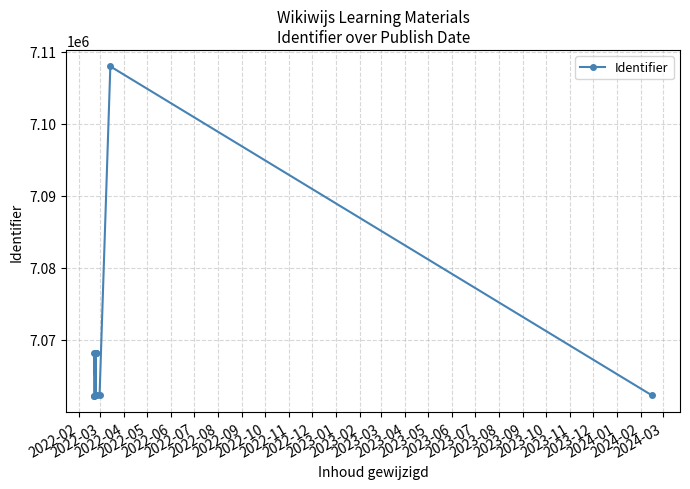

Is it true that the value at 2022-03 is 2788725?

False